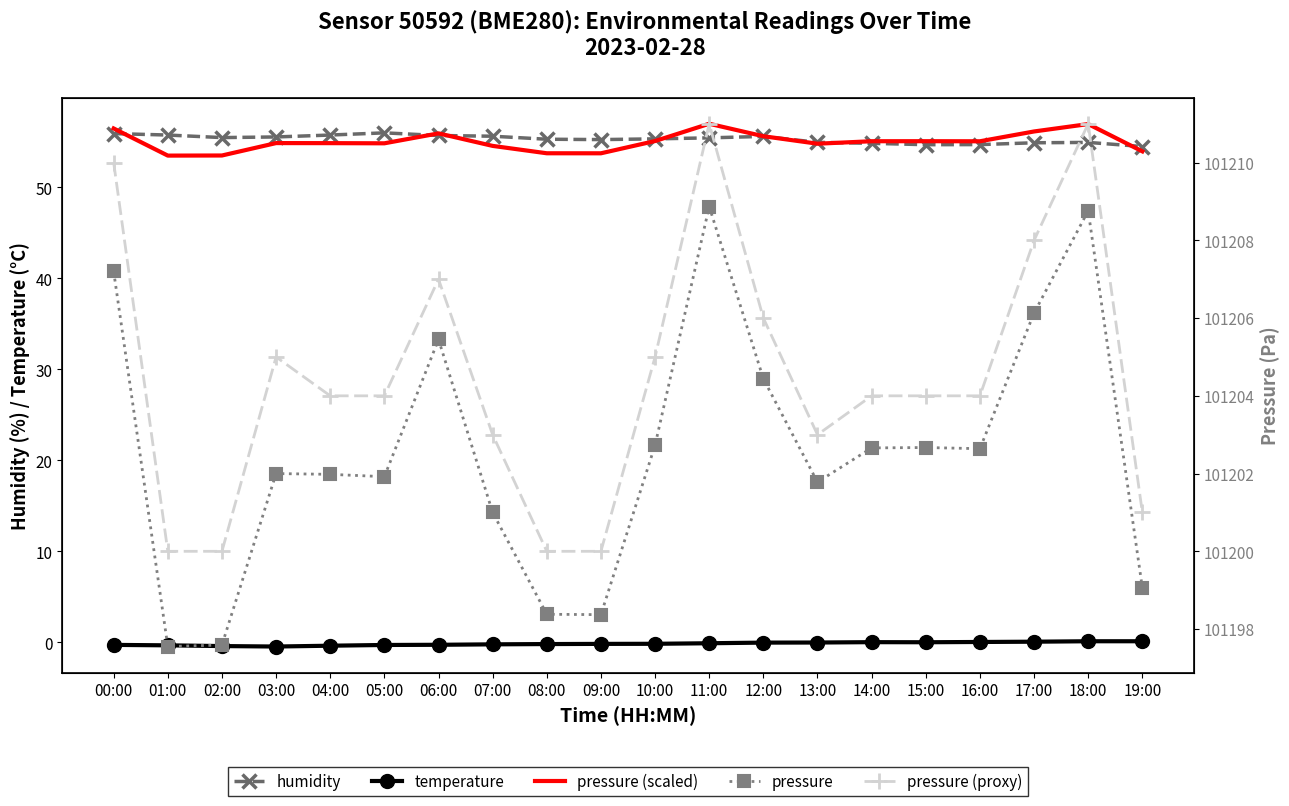

Is this an area chart (filled region under the line)?

No